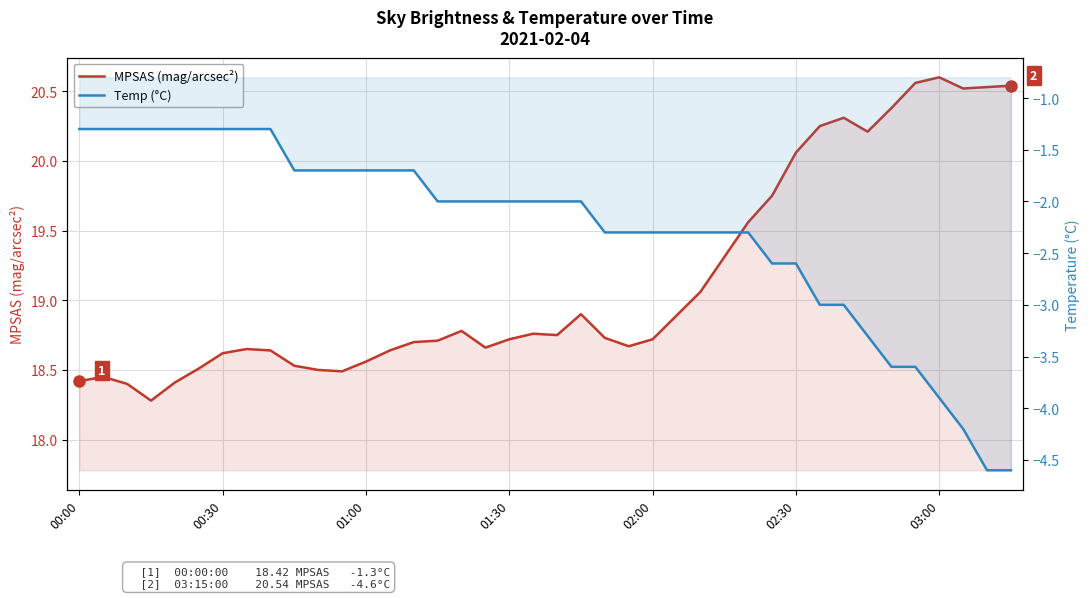

What is the maximum value for MPSAS (mag/arcsec²)?

20.6